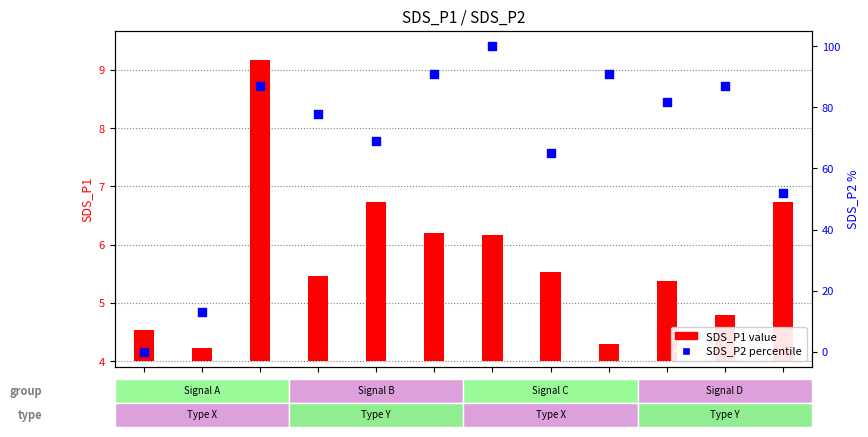

At which category is the sum across all series the highest?

00:15